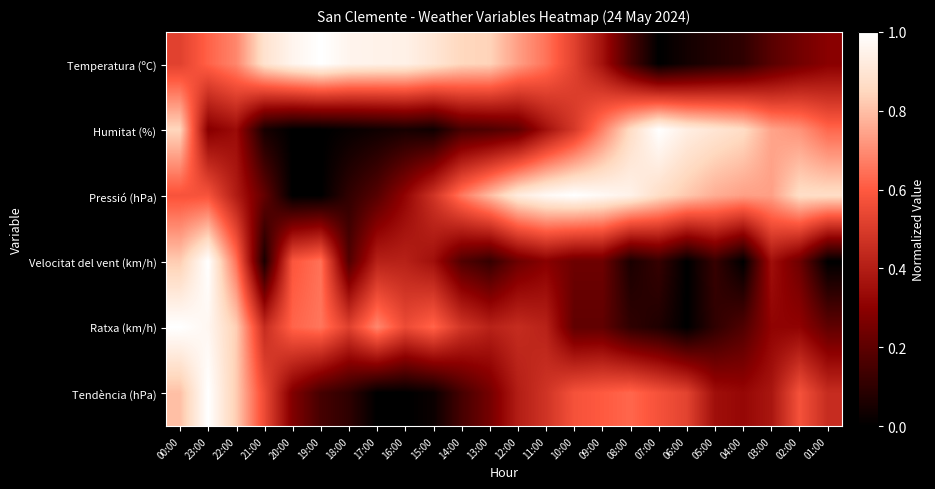

Reading left to right, what are all the values shown in this chart?

Temperatura (ºC): 00:00=0.5	23:00=0.6	22:00=0.7	21:00=0.9	20:00=1.0	19:00=1.0	18:00=1.0	17:00=0.9	16:00=0.9	15:00=0.9	14:00=0.8	13:00=0.8	12:00=0.7	11:00=0.6	10:00=0.5	09:00=0.4	08:00=0.2	07:00=0.0	06:00=0.0	05:00=0.1	04:00=0.1	03:00=0.2	02:00=0.2	01:00=0.3
Humitat (%): 00:00=0.8	23:00=0.3	22:00=0.3	21:00=0.1	20:00=0.0	19:00=0.0	18:00=0.0	17:00=0.0	16:00=0.1	15:00=0.0	14:00=0.2	13:00=0.2	12:00=0.2	11:00=0.4	10:00=0.5	09:00=0.7	08:00=0.9	07:00=1.0	06:00=0.9	05:00=0.9	04:00=0.9	03:00=0.7	02:00=0.7	01:00=0.6
Pressió (hPa): 00:00=0.6	23:00=0.6	22:00=0.4	21:00=0.2	20:00=0.0	19:00=0.0	18:00=0.1	17:00=0.2	16:00=0.3	15:00=0.5	14:00=0.7	13:00=0.8	12:00=0.9	11:00=1.0	10:00=1.0	09:00=1.0	08:00=0.9	07:00=0.9	06:00=0.8	05:00=0.8	04:00=0.7	03:00=0.7	02:00=0.9	01:00=0.9
Velocitat del vent (km/h): 00:00=0.8	23:00=1.0	22:00=0.6	21:00=0.1	20:00=0.6	19:00=0.6	18:00=0.2	17:00=0.4	16:00=0.4	15:00=0.4	14:00=0.2	13:00=0.1	12:00=0.2	11:00=0.3	10:00=0.2	09:00=0.2	08:00=0.1	07:00=0.1	06:00=0.0	05:00=0.1	04:00=0.0	03:00=0.4	02:00=0.2	01:00=0.0
Ratxa (km/h): 00:00=1.0	23:00=1.0	22:00=0.8	21:00=0.4	20:00=0.6	19:00=0.7	18:00=0.5	17:00=0.7	16:00=0.6	15:00=0.6	14:00=0.5	13:00=0.4	12:00=0.4	11:00=0.4	10:00=0.2	09:00=0.2	08:00=0.1	07:00=0.1	06:00=0.0	05:00=0.1	04:00=0.2	03:00=0.3	02:00=0.3	01:00=0.2
Tendència (hPa): 00:00=0.8	23:00=1.0	22:00=0.8	21:00=0.6	20:00=0.3	19:00=0.2	18:00=0.1	17:00=0.0	16:00=0.0	15:00=0.0	14:00=0.2	13:00=0.2	12:00=0.4	11:00=0.5	10:00=0.6	09:00=0.6	08:00=0.6	07:00=0.6	06:00=0.5	05:00=0.3	04:00=0.3	03:00=0.4	02:00=0.6	01:00=0.5